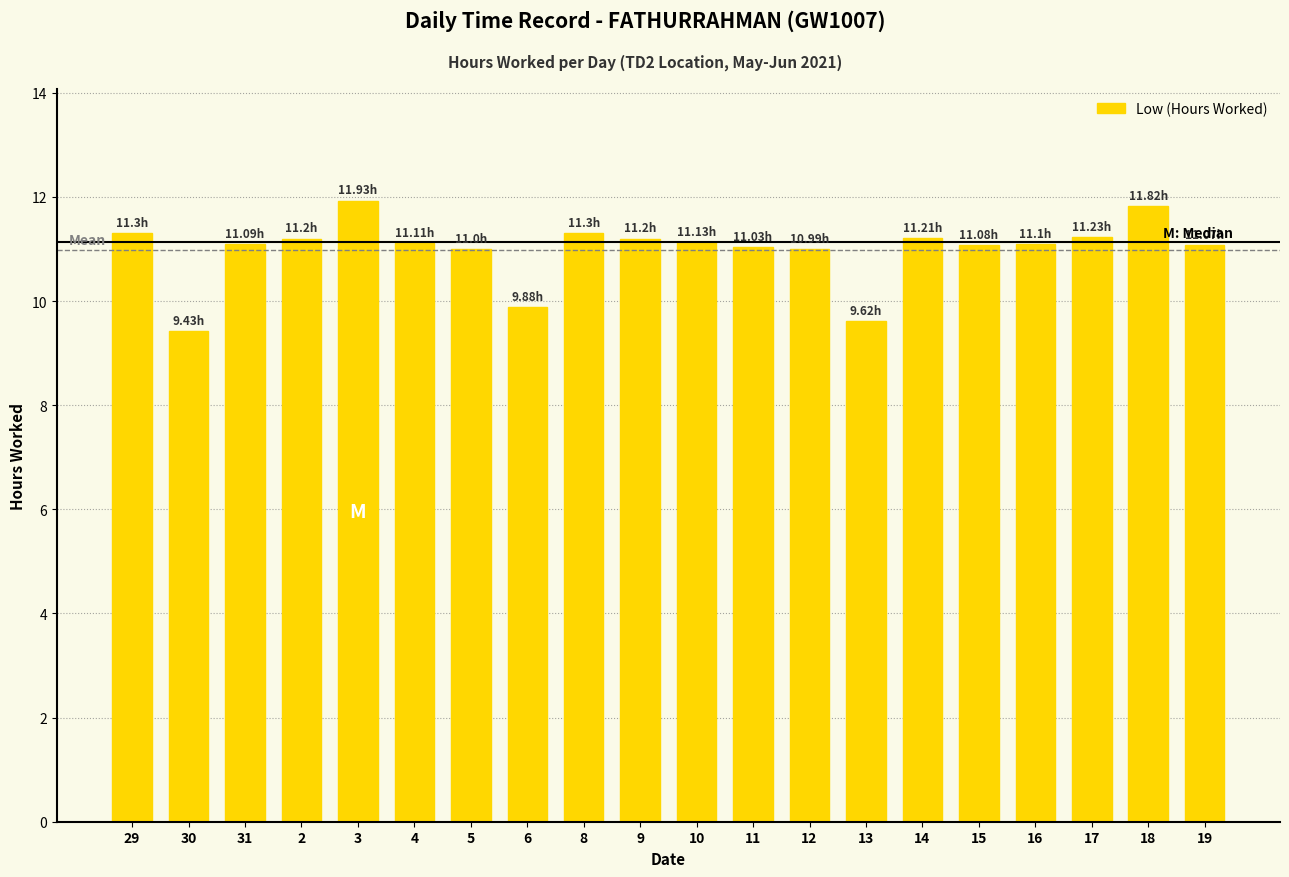

What is the average value?

11.0